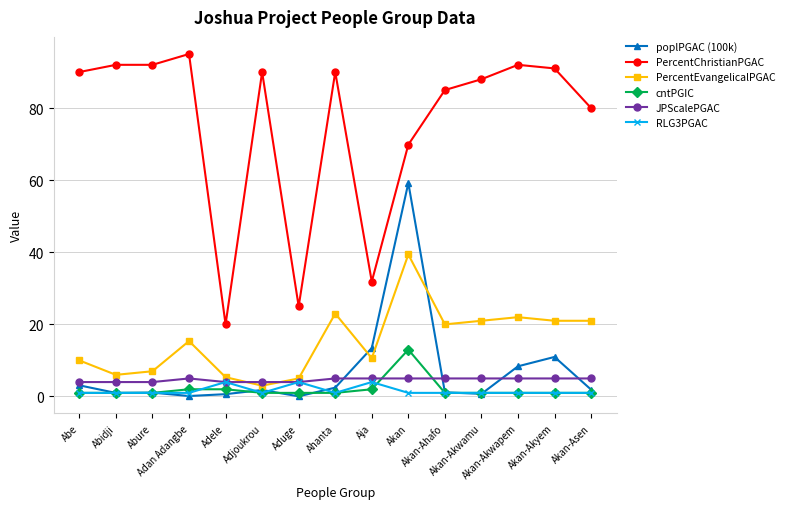

What is the highest value of the poplPGAC (100k) series?

59.2